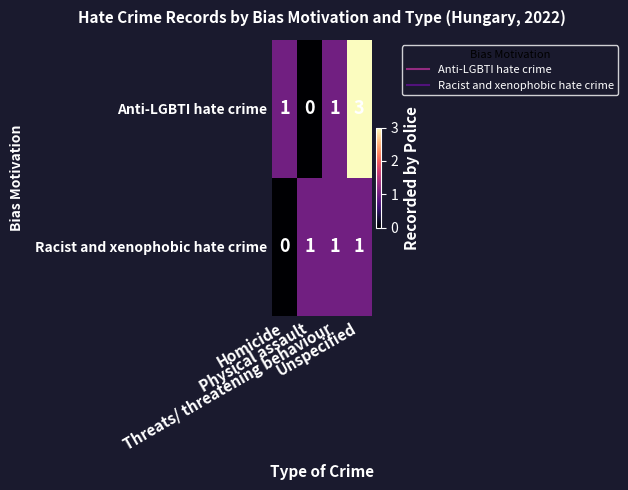

How many Anti-LGBTI hate crime values are between 1 and 3?

3